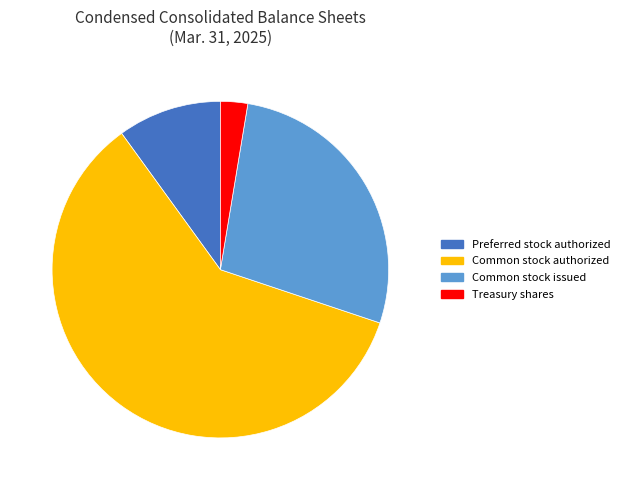

How many segments does this pie chart have?

4